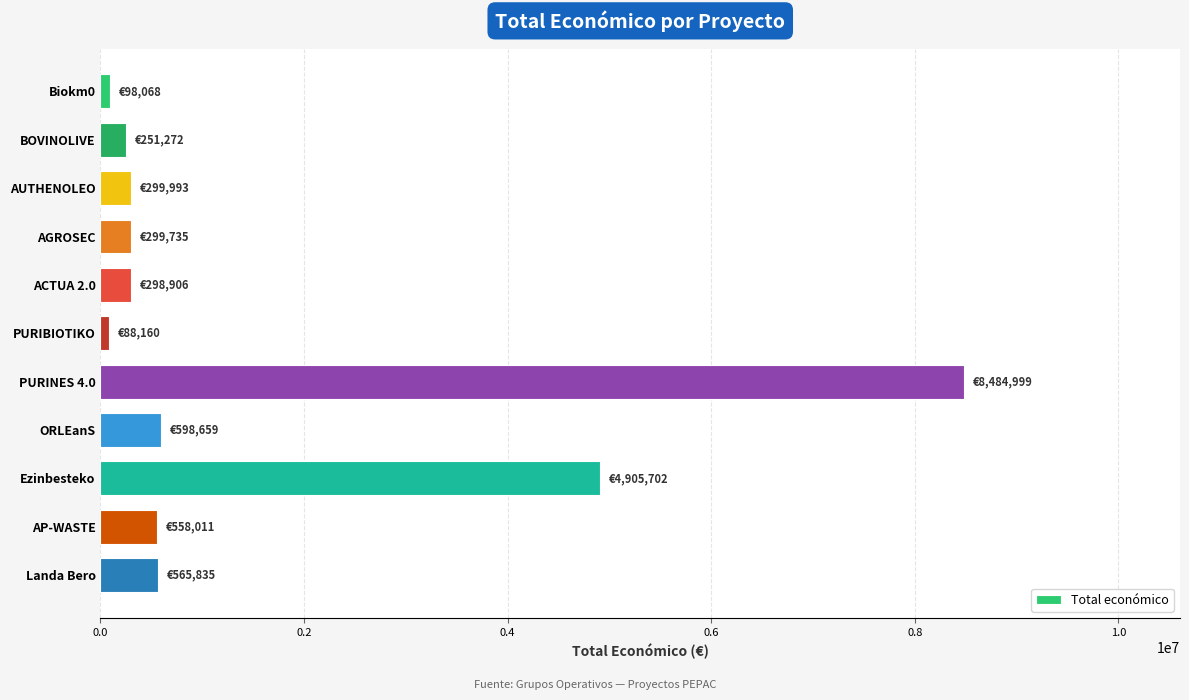

At which label is the value closest to 4286579?

Ezinbesteko